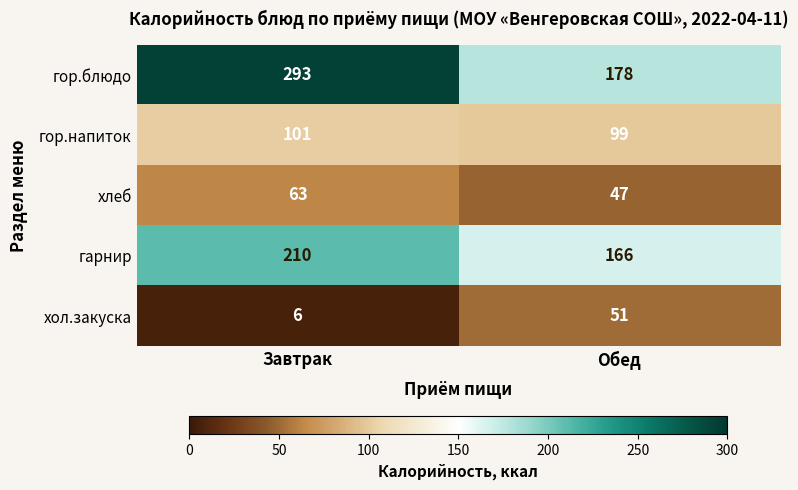

Is it true that гарнир equals 62 at Обед?

False